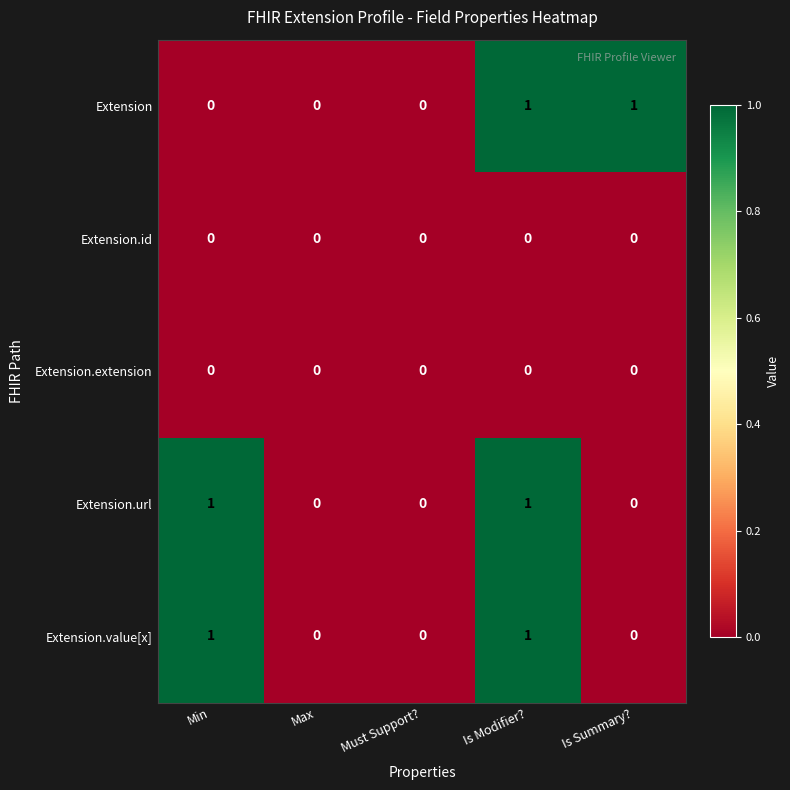

How many data points does each series have?

5